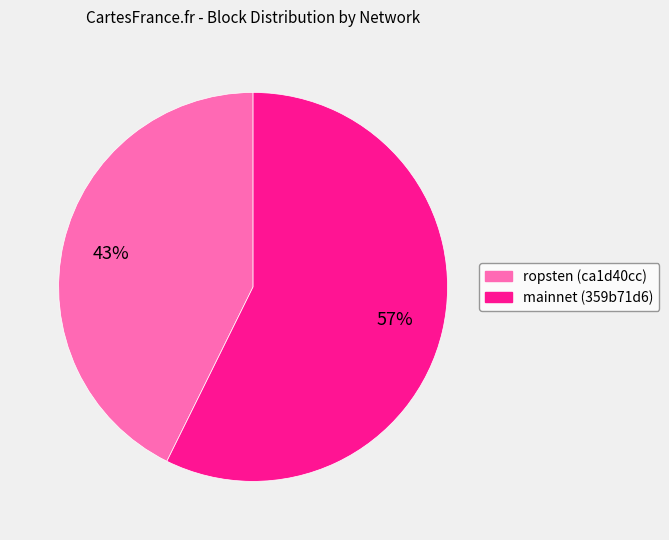

Count the number of slices in the pie.

2